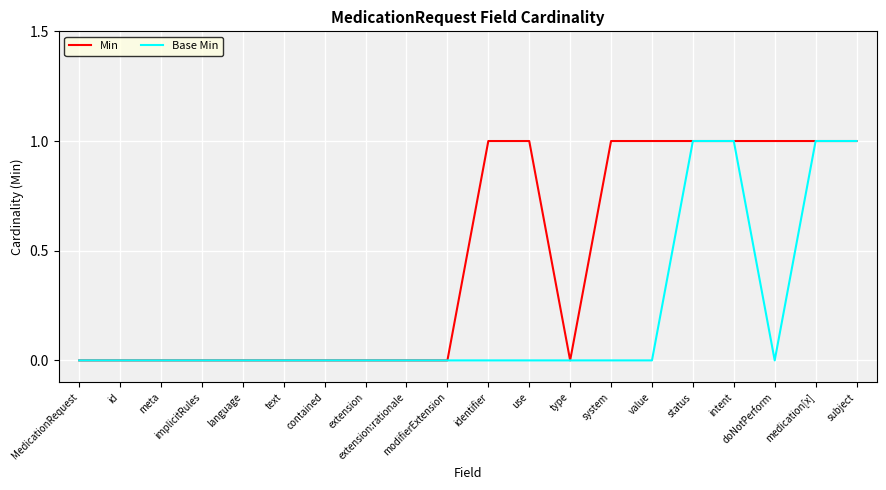

How many lines are shown in the chart?

2